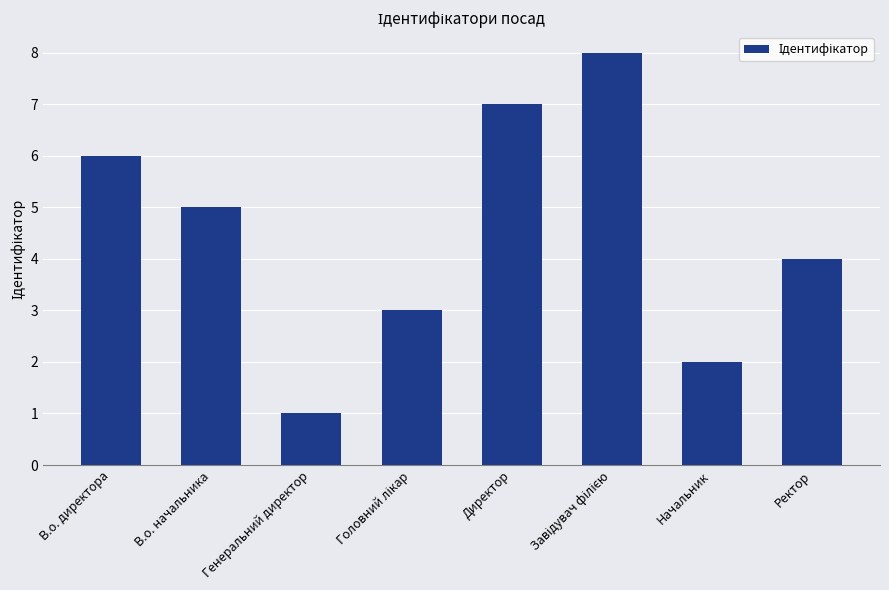

What is the label of the 2nd bar from the right?

Начальник